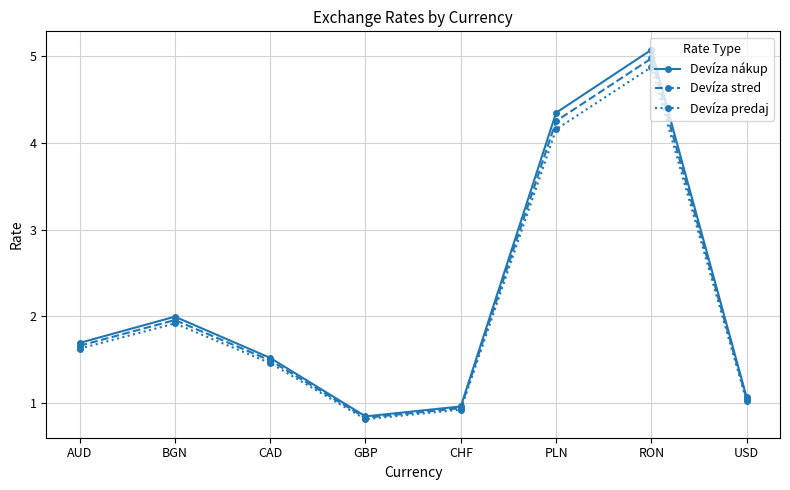

Which category has the lowest value in the Devíza nákup series?

GBP